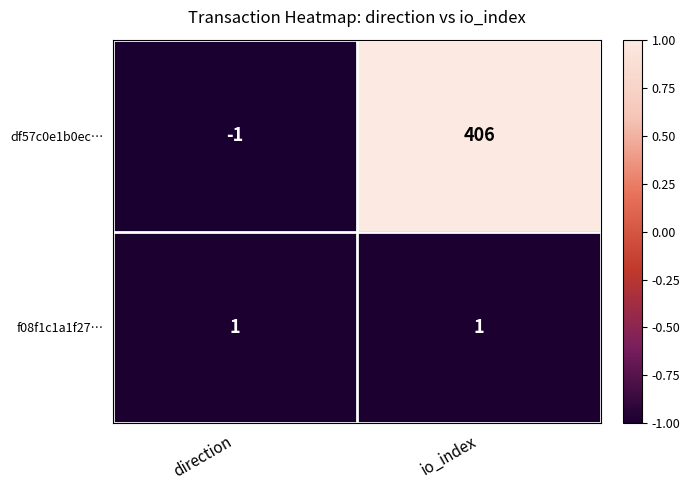

Reading right to left, extract all data points from this chart.

df57c0e1b0ec…: io_index=406	direction=-1
f08f1c1a1f27…: io_index=1	direction=1